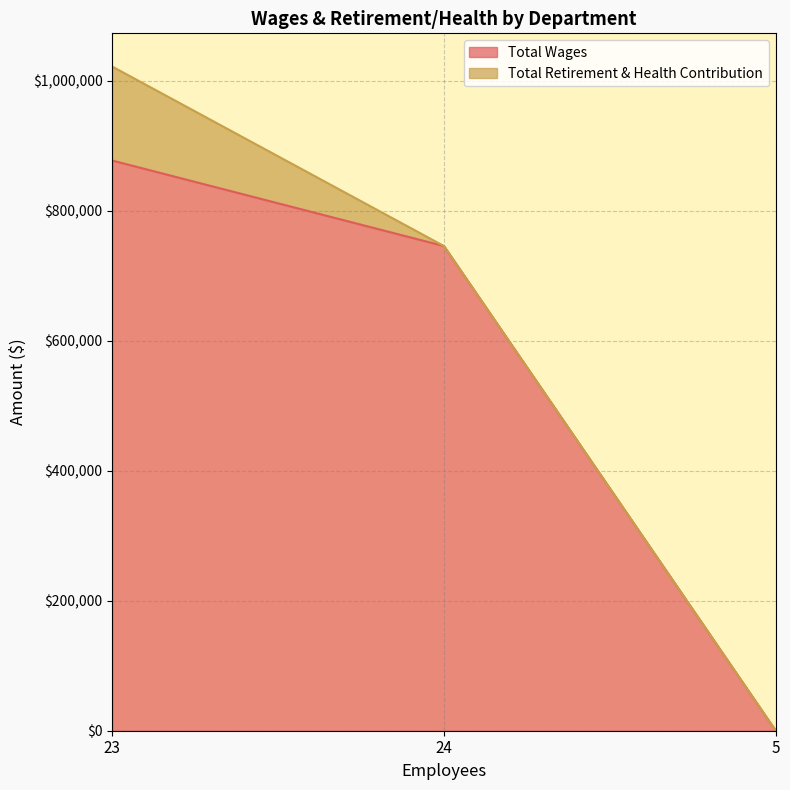

Reading right to left, what are the values for Total Wages?

0	745850	877463